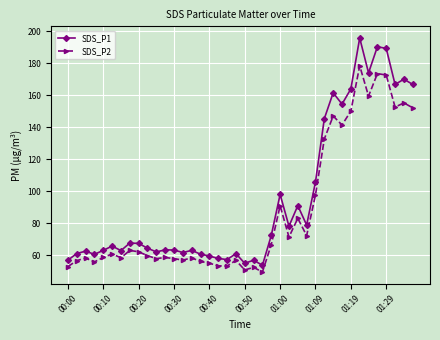

List the series in order of their peak value, highest first.

SDS_P1, SDS_P2